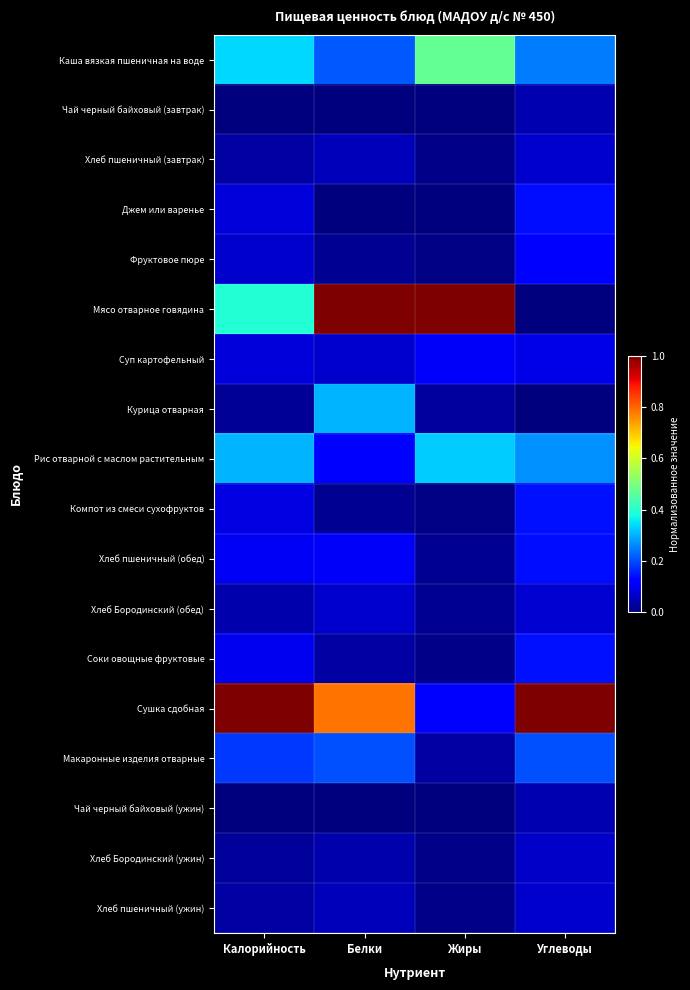

Reading right to left, what are all the values shown in this chart?

Каша вязкая пшеничная на воде: Углеводы=0.2	Жиры=0.5	Белки=0.2	Калорийность=0.3
Чай черный байховый (завтрак): Углеводы=0.0	Жиры=0.0	Белки=0.0	Калорийность=0.0
Хлеб пшеничный (завтрак): Углеводы=0.1	Жиры=0.0	Белки=0.1	Калорийность=0.0
Джем или варенье: Углеводы=0.1	Жиры=0.0	Белки=0.0	Калорийность=0.1
Фруктовое пюре: Углеводы=0.1	Жиры=0.0	Белки=0.0	Калорийность=0.1
Мясо отварное говядина: Углеводы=0.0	Жиры=1.0	Белки=1.0	Калорийность=0.4
Суп картофельный: Углеводы=0.1	Жиры=0.1	Белки=0.1	Калорийность=0.1
Курица отварная: Углеводы=0.0	Жиры=0.0	Белки=0.3	Калорийность=0.0
Рис отварной с маслом растительным: Углеводы=0.3	Жиры=0.3	Белки=0.1	Калорийность=0.3
Компот из смеси сухофруктов: Углеводы=0.1	Жиры=0.0	Белки=0.0	Калорийность=0.1
Хлеб пшеничный (обед): Углеводы=0.1	Жиры=0.0	Белки=0.1	Калорийность=0.1
Хлеб Бородинский (обед): Углеводы=0.1	Жиры=0.0	Белки=0.1	Калорийность=0.0
Соки овощные фруктовые: Углеводы=0.1	Жиры=0.0	Белки=0.0	Калорийность=0.1
Сушка сдобная: Углеводы=1.0	Жиры=0.1	Белки=0.8	Калорийность=1.0
Макаронные изделия отварные: Углеводы=0.2	Жиры=0.0	Белки=0.2	Калорийность=0.2
Чай черный байховый (ужин): Углеводы=0.0	Жиры=0.0	Белки=0.0	Калорийность=0.0
Хлеб Бородинский (ужин): Углеводы=0.1	Жиры=0.0	Белки=0.0	Калорийность=0.0
Хлеб пшеничный (ужин): Углеводы=0.1	Жиры=0.0	Белки=0.1	Калорийность=0.0